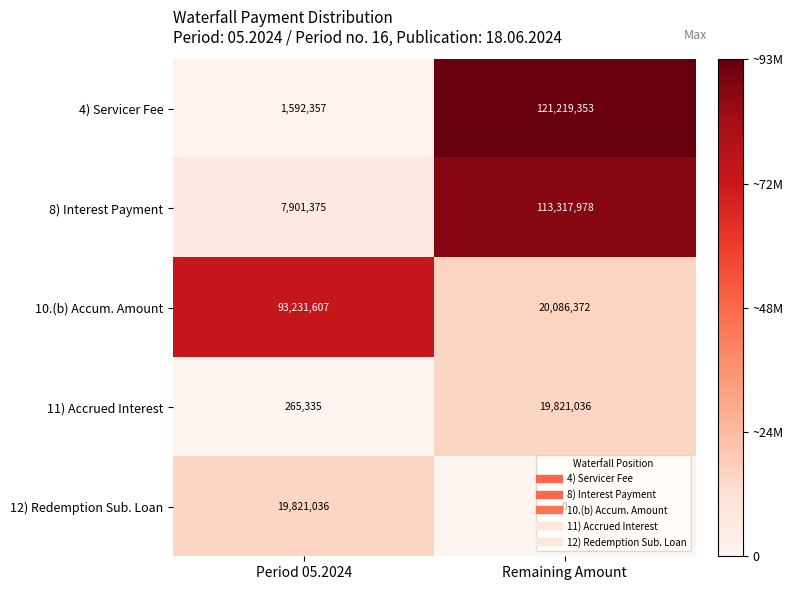

What is the difference between the highest and lowest values at Period 05.2024?

92966272